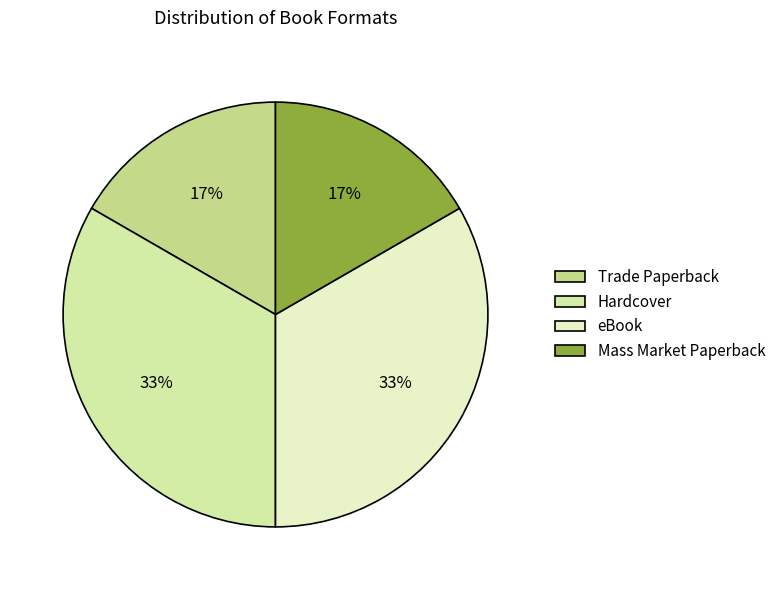

How much of the chart is everything except eBook?

66.7%